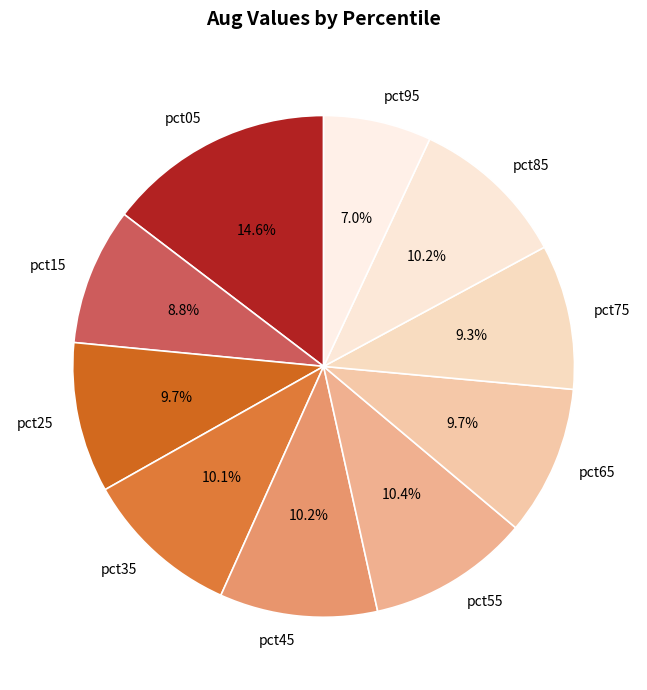

To the nearest percent, what portion does pct35 represent?

10%